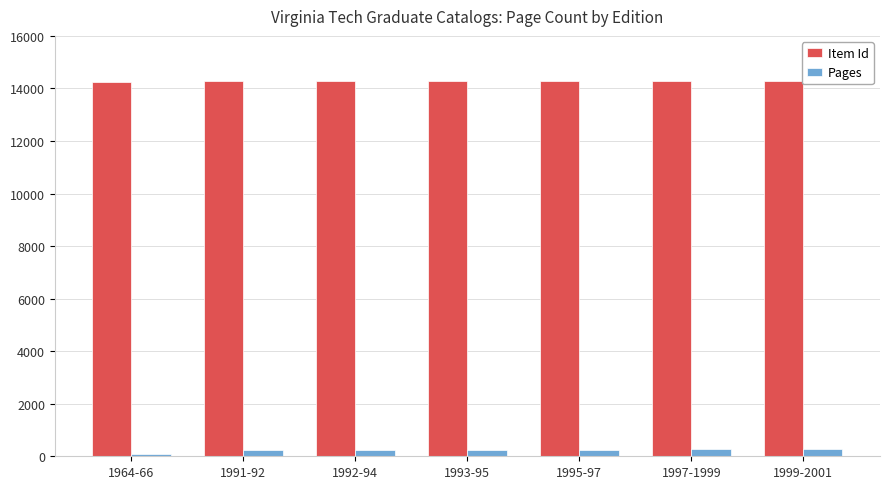

List the series in order of their peak value, lowest first.

Pages, Item Id